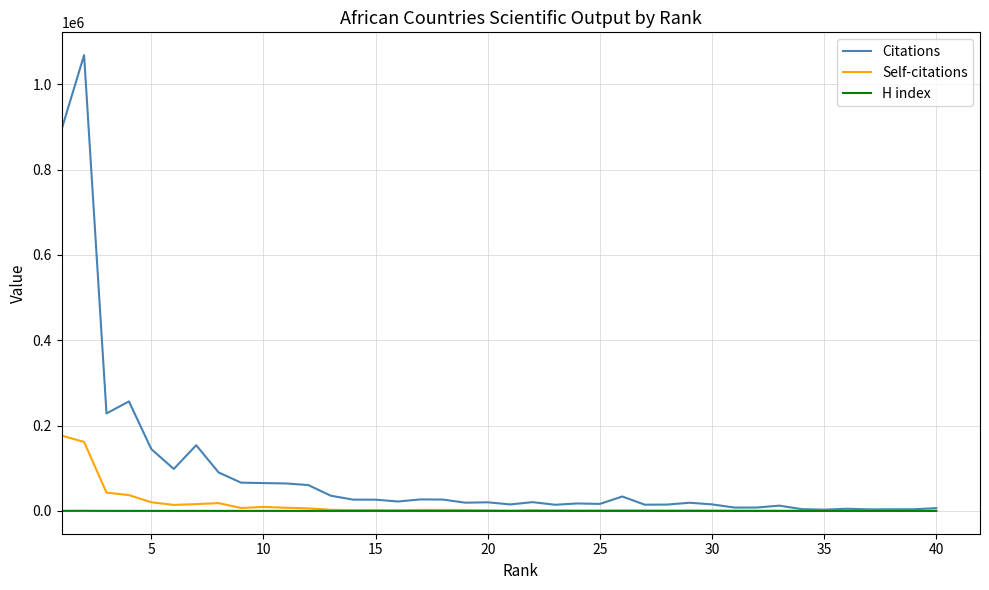

Rank the series by their maximum value, from highest to lowest.

Citations, Self-citations, H index